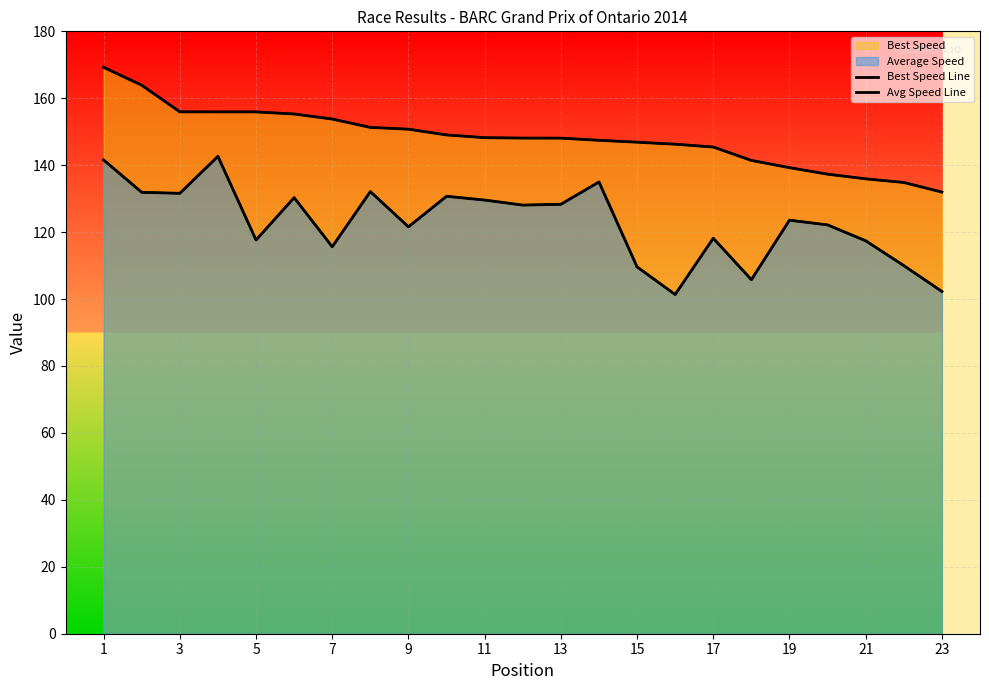

At which label does Avg Speed Line first exceed 123?

1